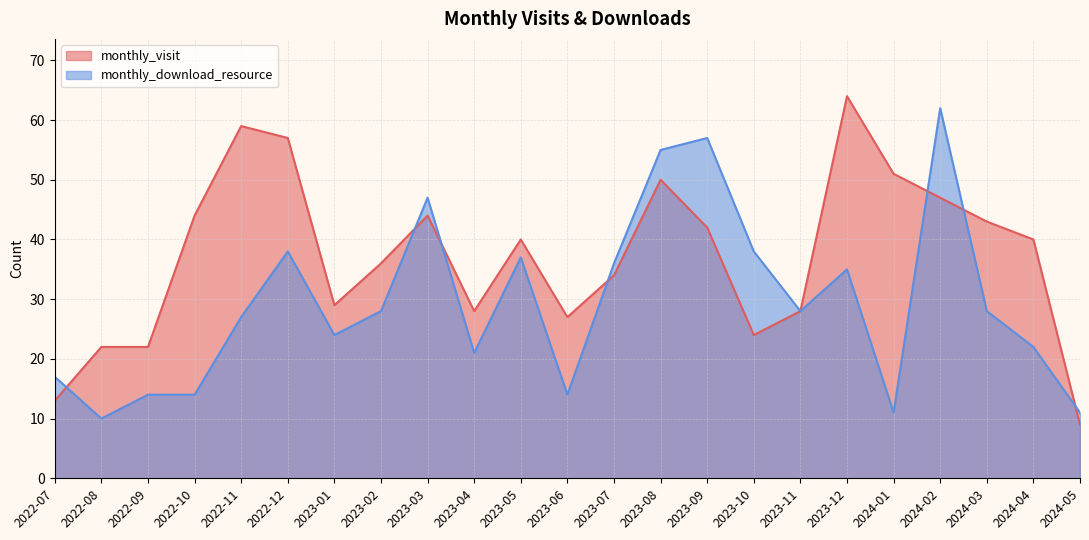

Which series has the largest range (max minus min)?

monthly_visit